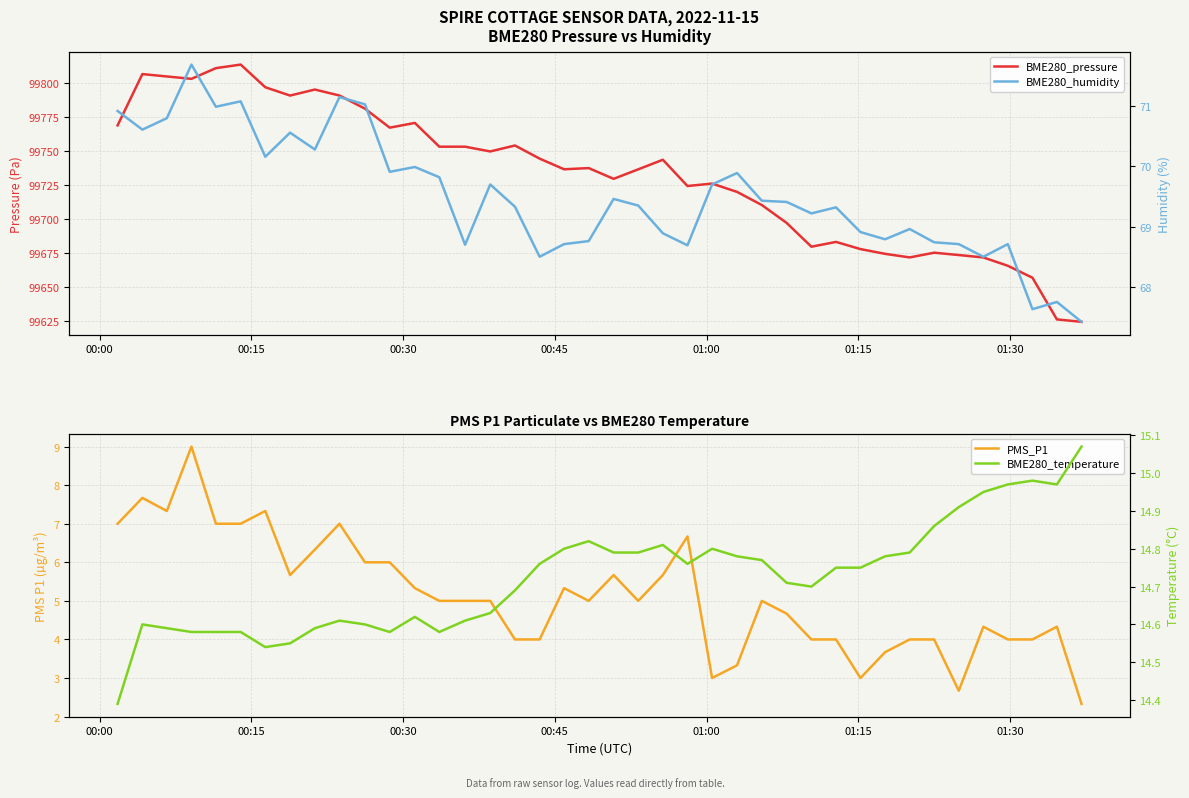

Rank the series by their maximum value, from lowest to highest.

PMS_P1, BME280_temperature, BME280_humidity, BME280_pressure